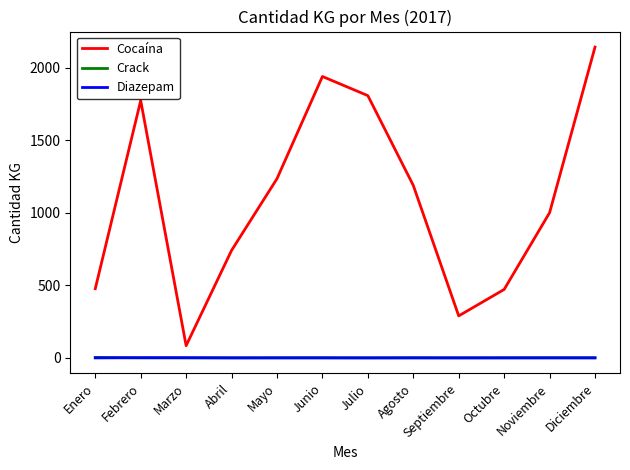

True or false: Crack and Cocaína intersect in this chart.

False